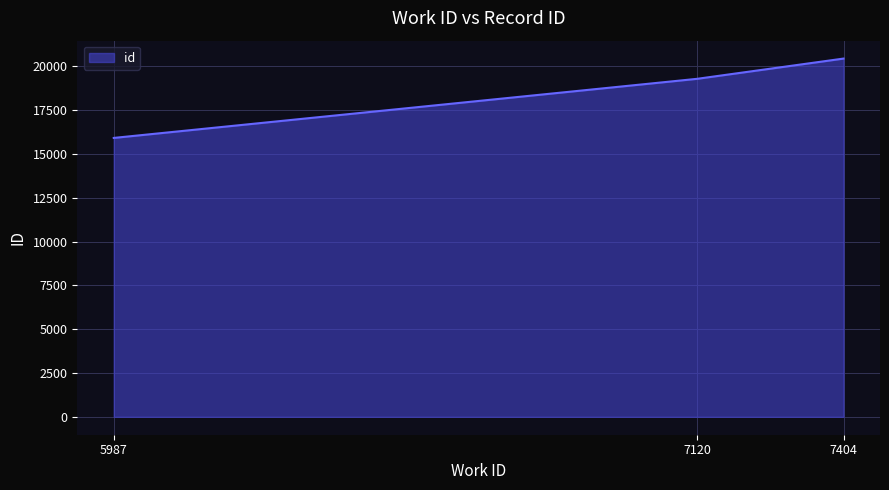

How many values are between 15922 and 20452?

3